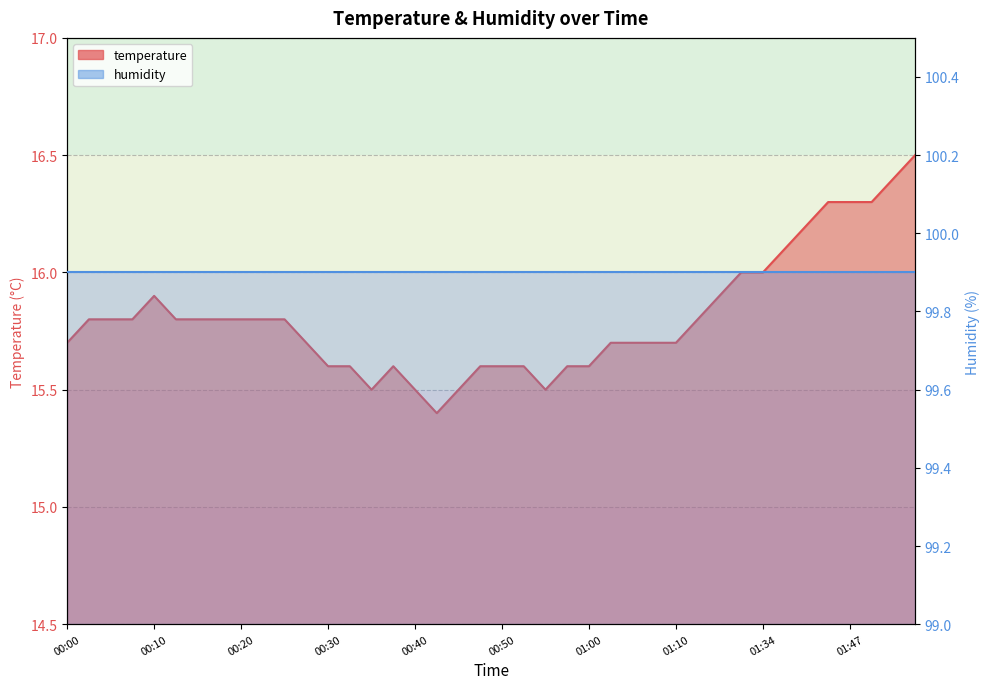

What is the average value?

15.8